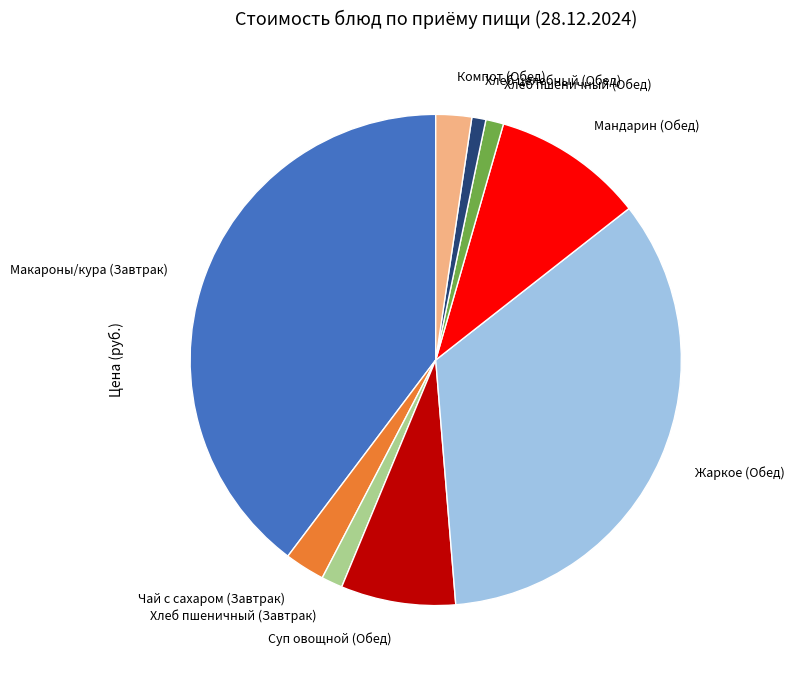

The Чай с сахаром (Завтрак) slice represents 3% of the pie. True or false?

True